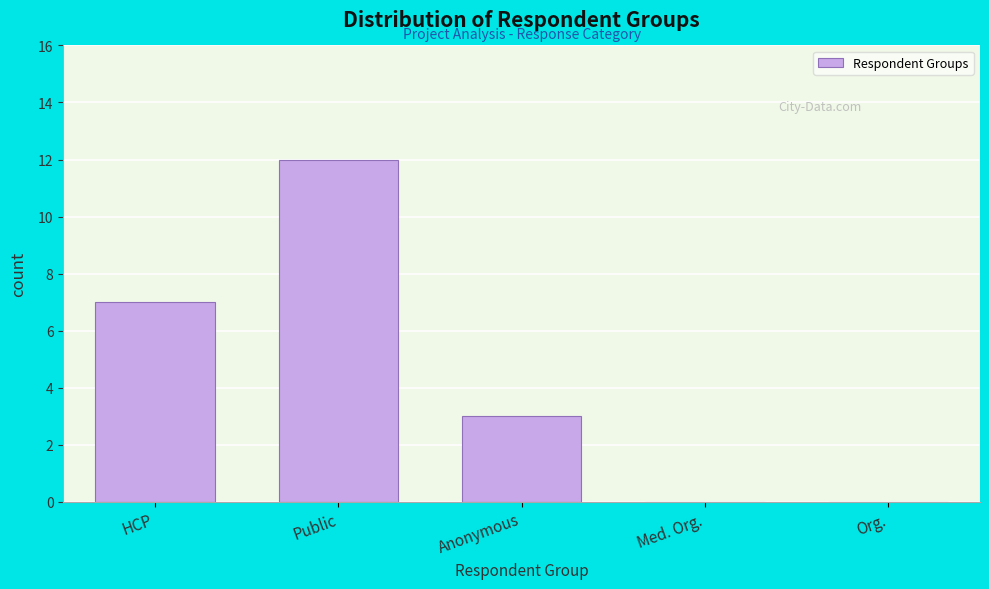

Which has a higher value, Org. or HCP?

HCP